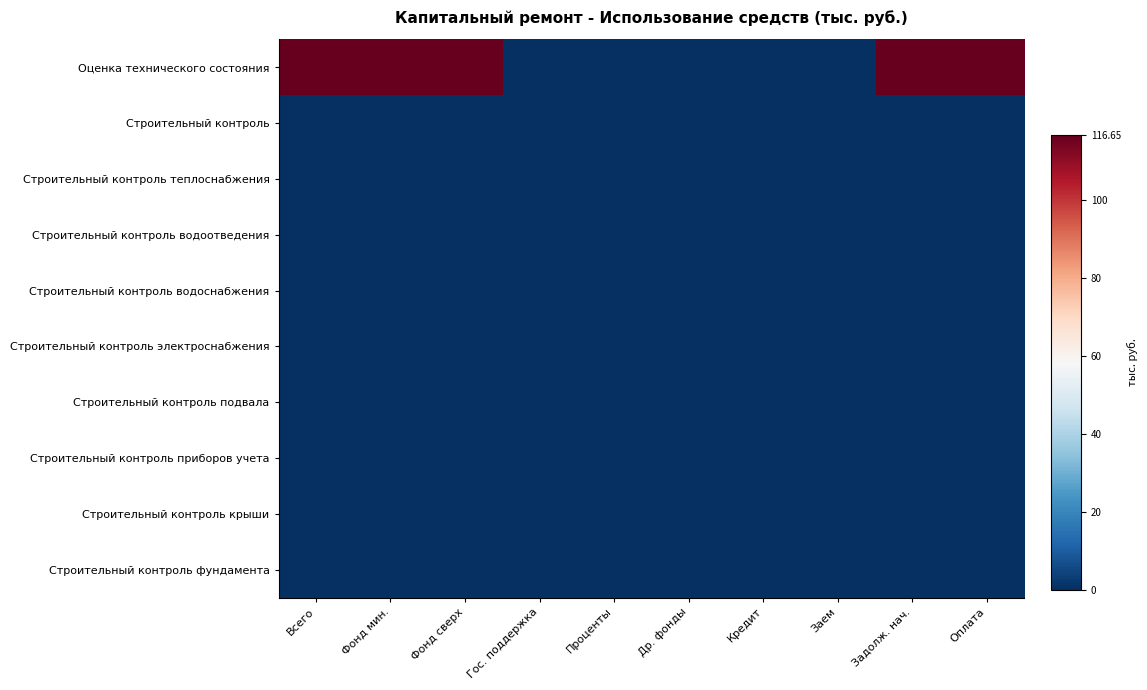

What is the maximum value shown in the chart?

116.7